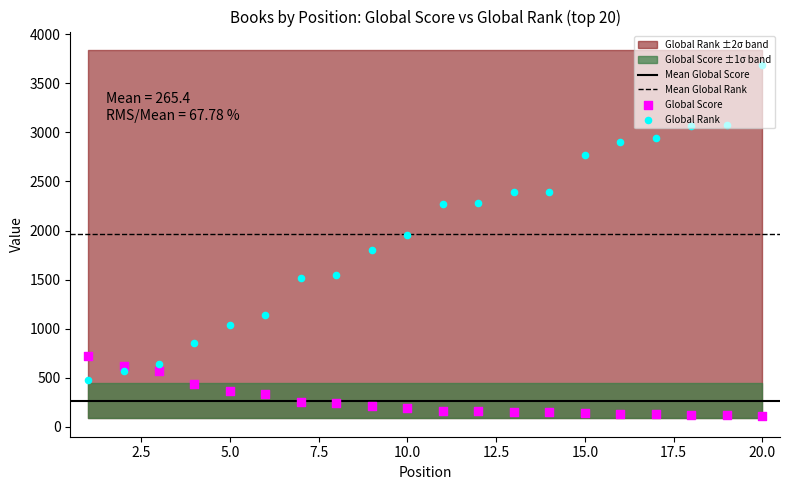

Which series has the largest total across all categories?

Global Rank